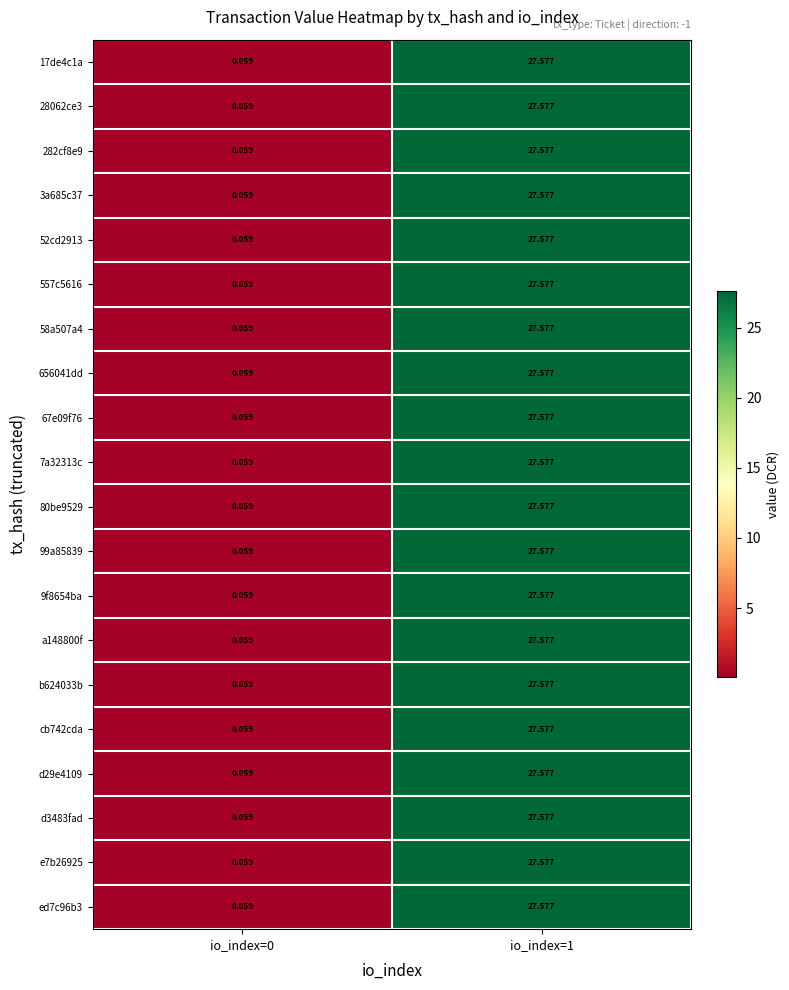

Is the value of e7b26925 at io_index=1 greater than the value of d3483fad at io_index=0?

Yes